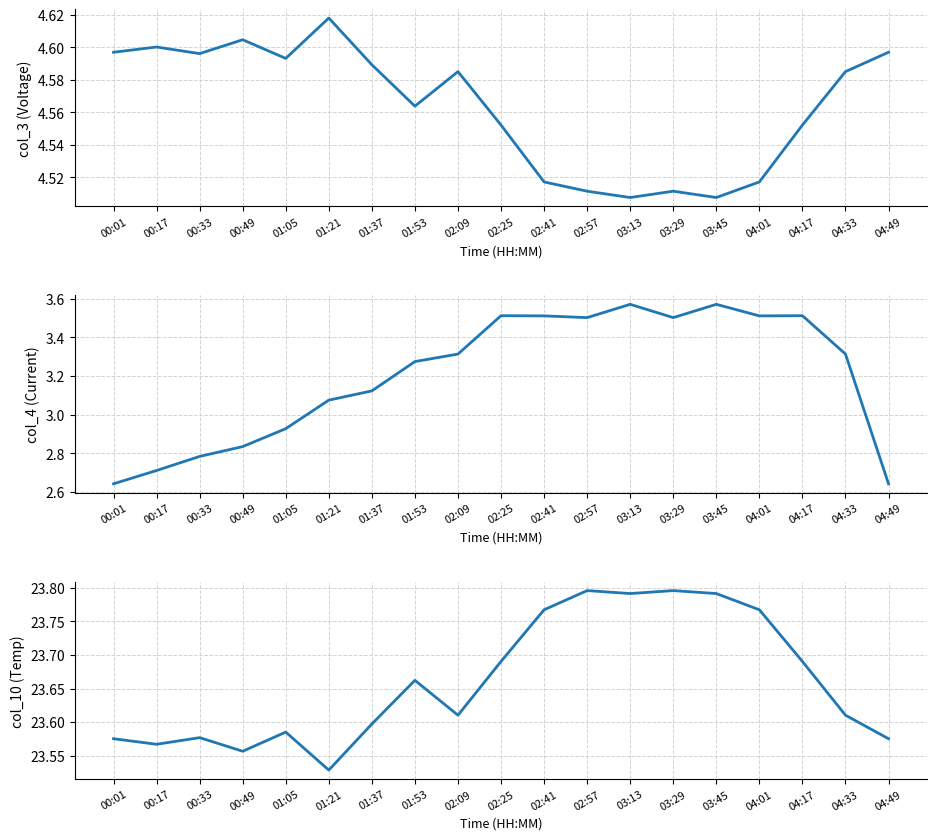

Does the chart have visible grid lines?

Yes